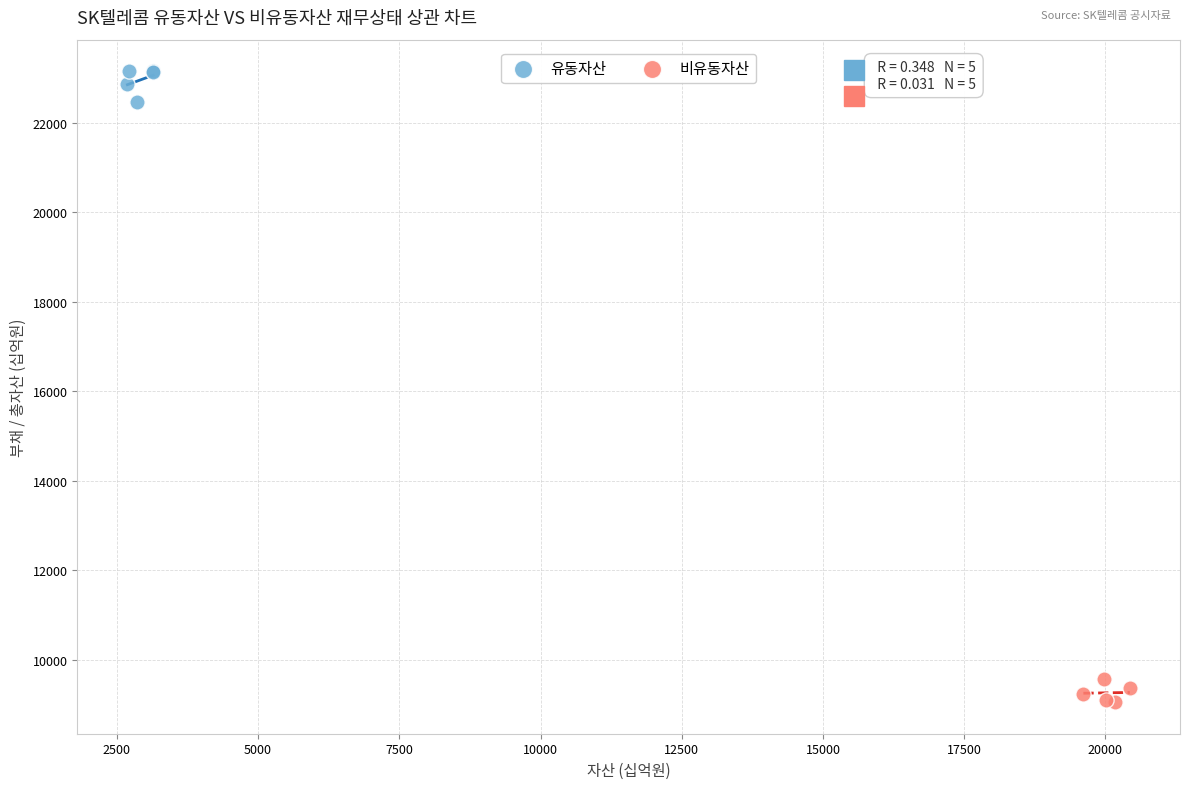

Which series has the largest Y range (max minus min)?

유동자산